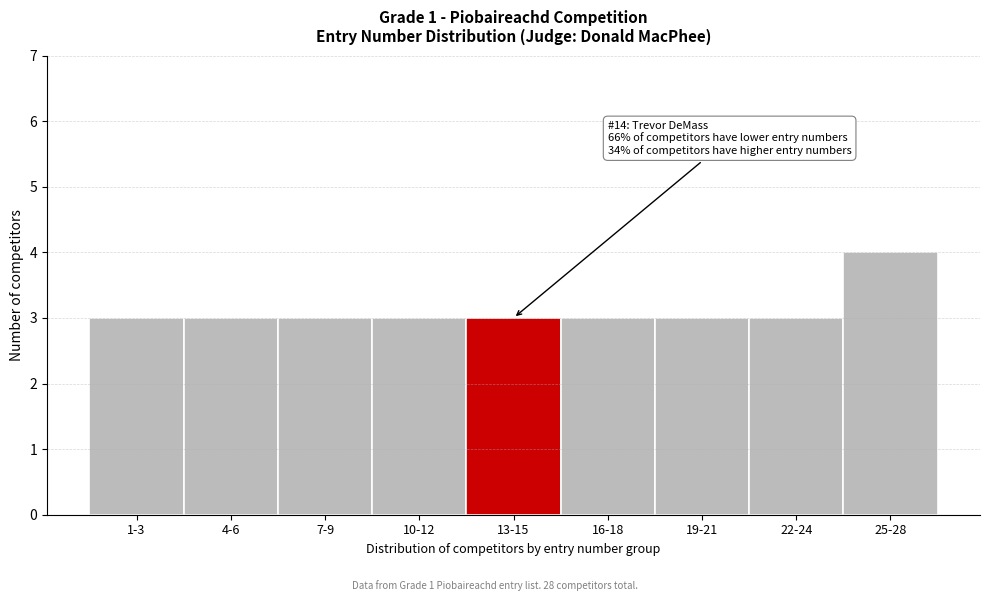

Reading left to right, what are all the values shown in this chart?

3	3	3	3	3	3	3	3	4